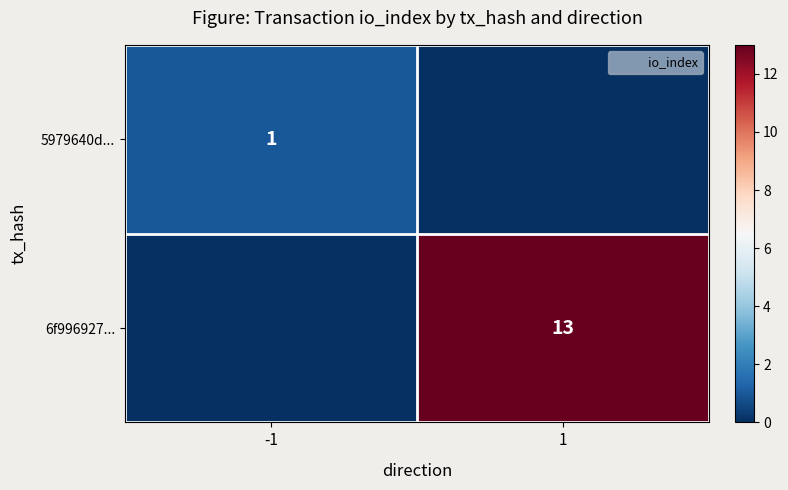

List the series in order of their overall mean, highest first.

6f996927..., 5979640d...